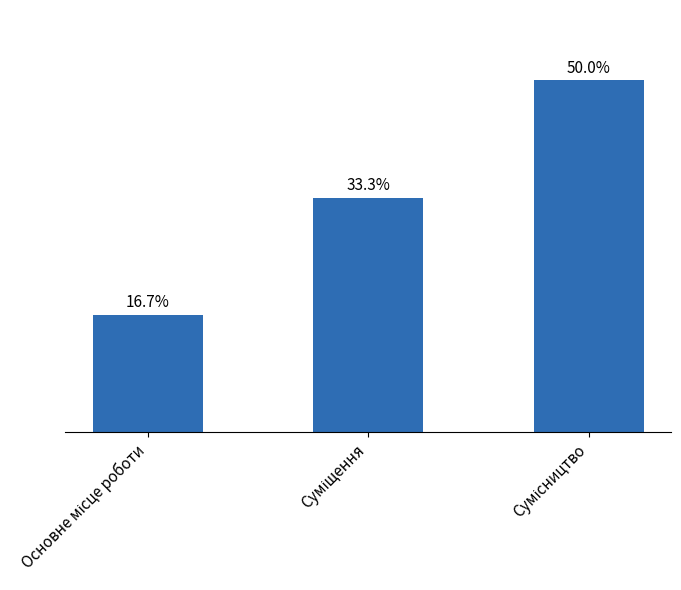

Which has a higher value, Суміщення or Сумісництво?

Сумісництво